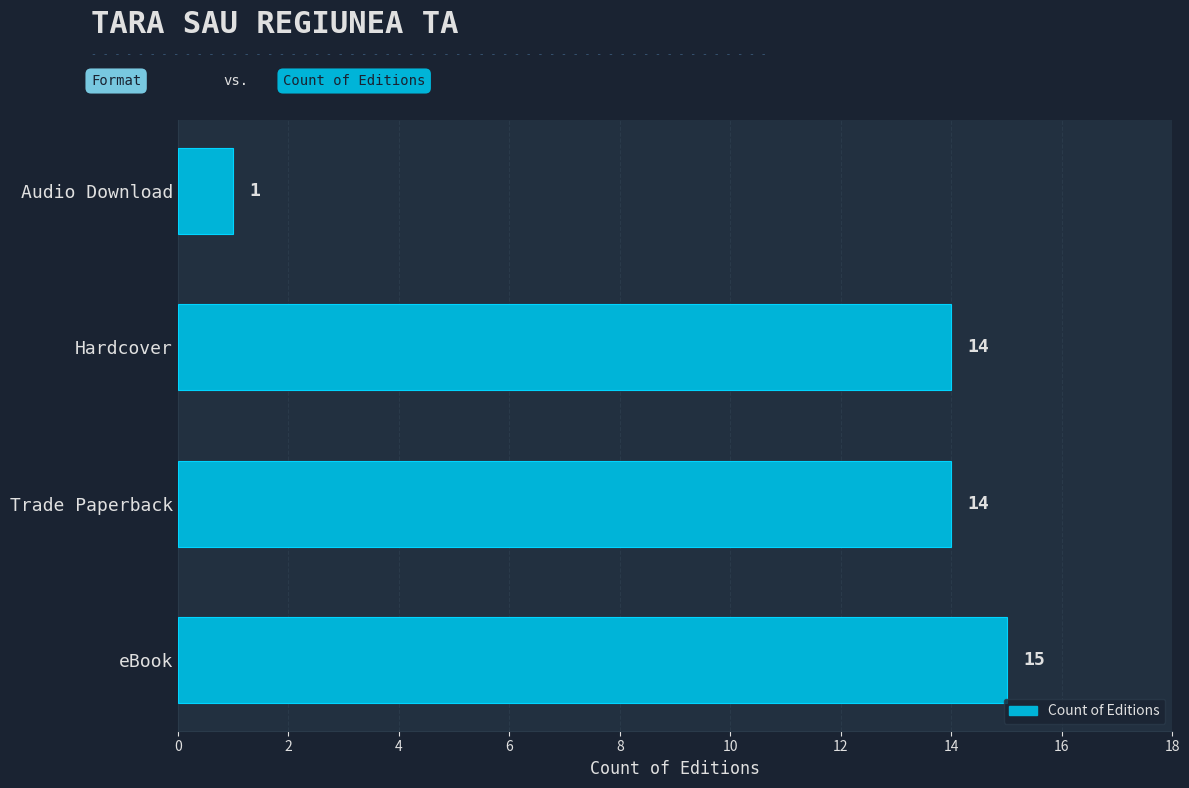

Count the number of data series in this chart.

1